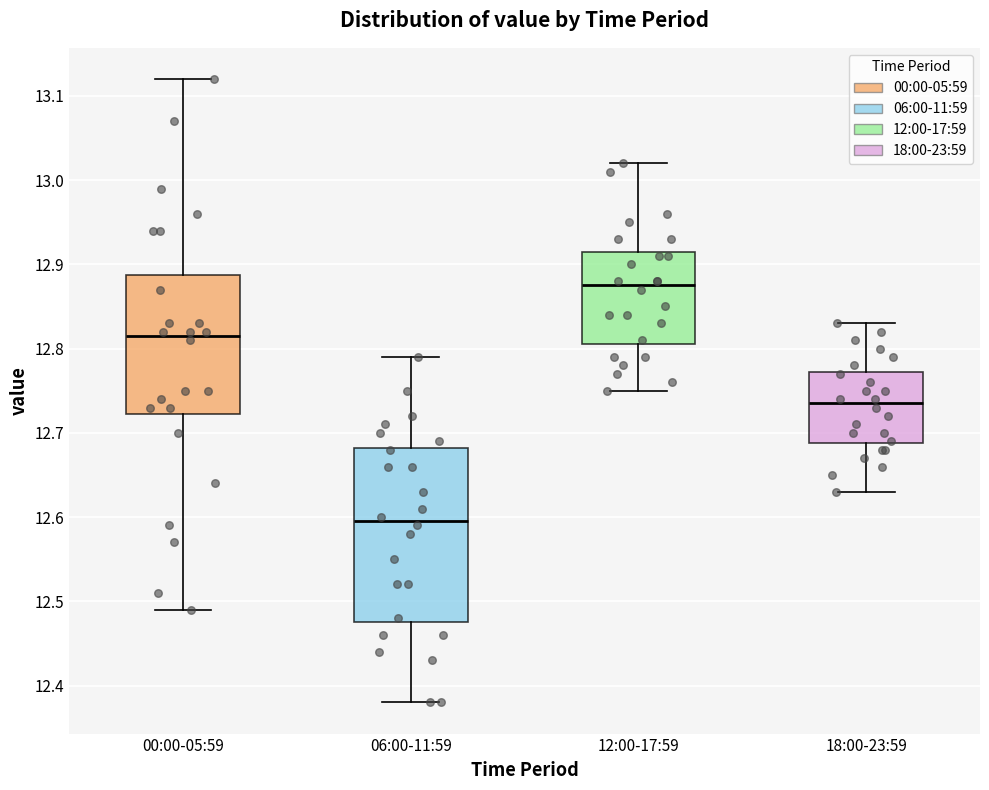

Where does the lower whisker of the box for 12:00-17:59 end on the y-axis? The values are not printed on the chart, so give them approximately, as read against the axis.

12.75